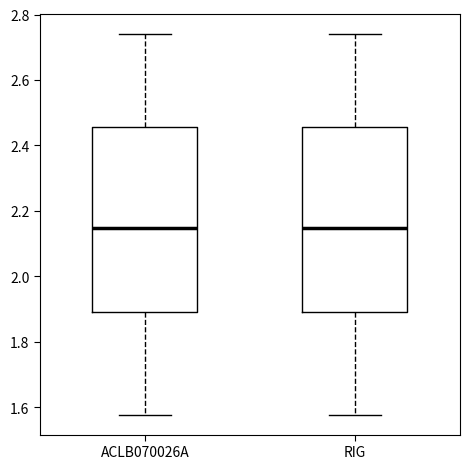

Reading left to right, transcribe this box plot: for each box, give where its median line is, the range the box spans, and where its two whiskers end, as read against the y-axis. The values are not printed on the chart, so give them approximately, as read against the axis.

ACLB070026A: median 2.14, box 1.90 to 2.46, whiskers 1.58 to 2.74
RIG: median 2.14, box 1.90 to 2.46, whiskers 1.58 to 2.74